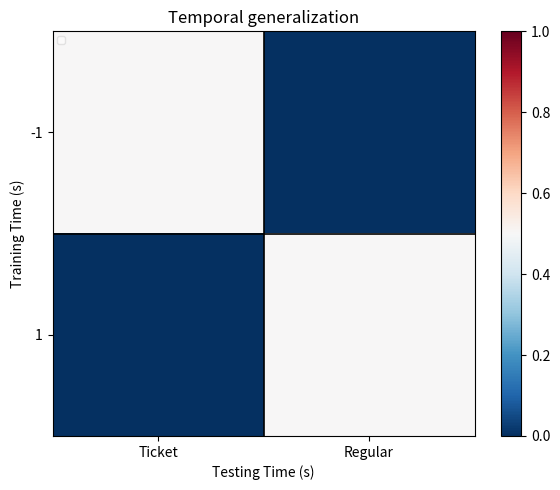

Reading left to right, extract all data points from this chart.

-1: Ticket=0.5	Regular=0.0
1: Ticket=0.0	Regular=0.5